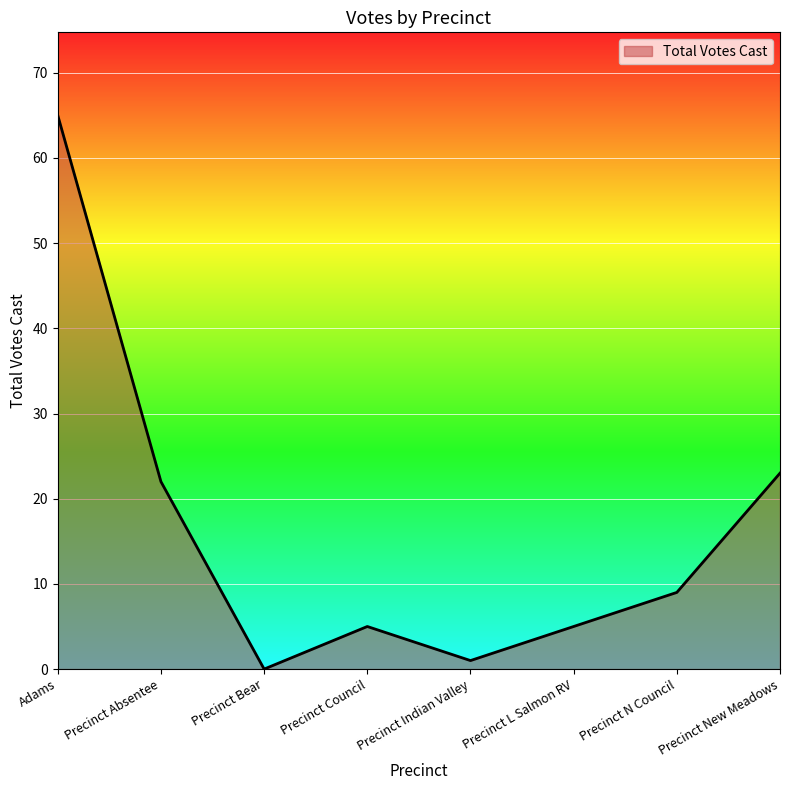

What value does the data have at Precinct Absentee, to the nearest 10?

20